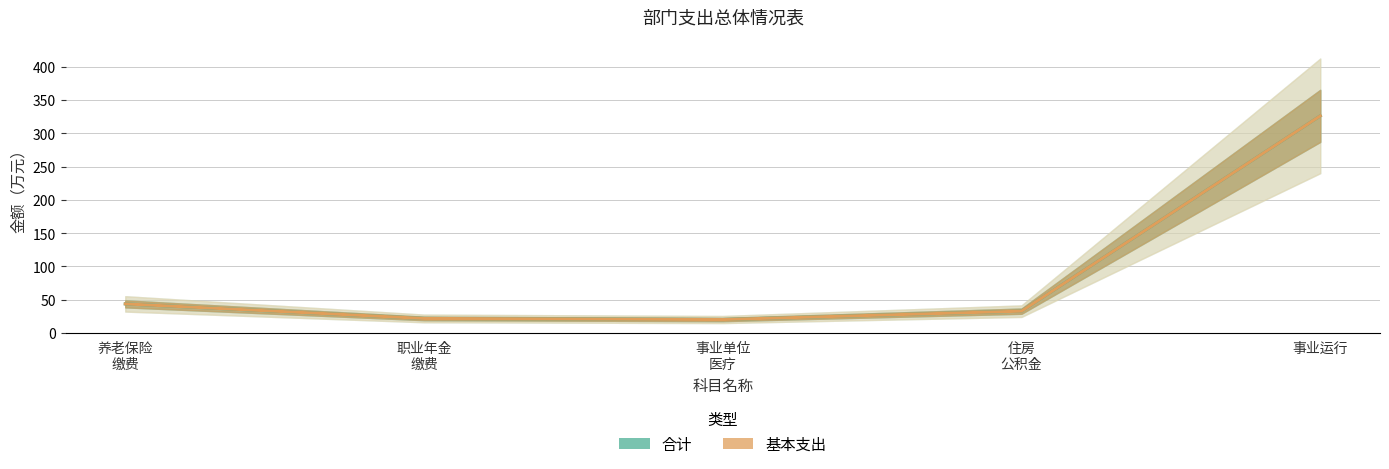

What is the value of the 基本支出 point at the 2nd from the left?

21.9